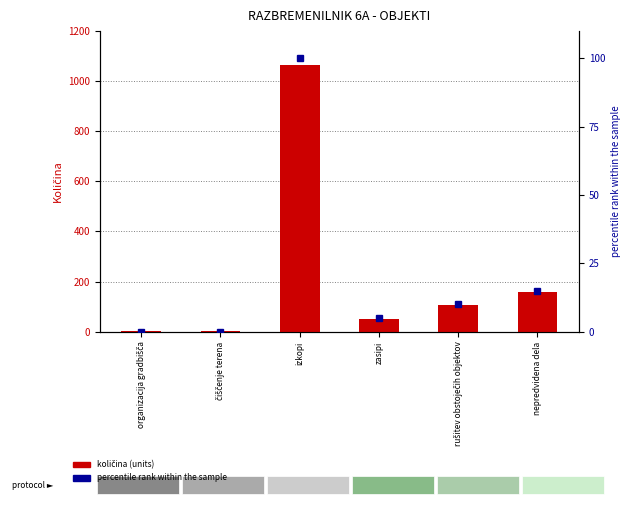

Which has a higher value, zasipi or rušitev obstoječih objektov?

rušitev obstoječih objektov